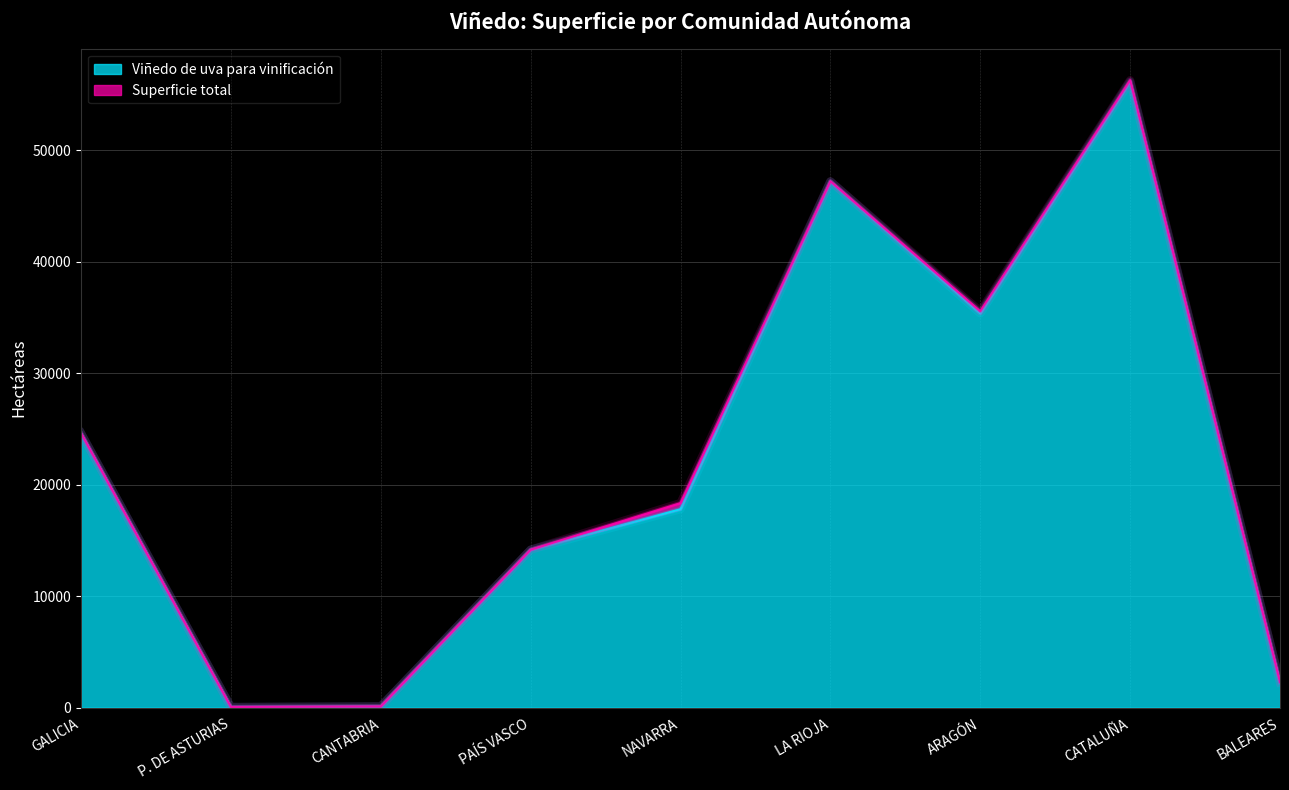

What is the difference between the highest and lowest values at BALEARES?

50